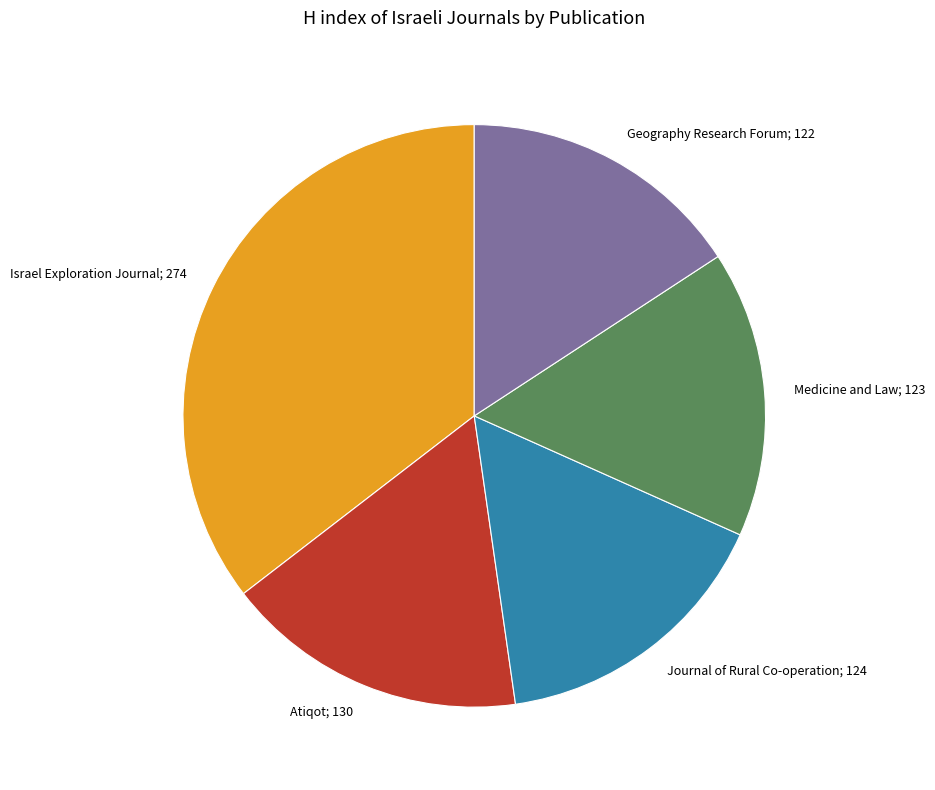

Approximately how many times larger is the value at Atiqot; 130 compared to Geography Research Forum; 122?

1.1